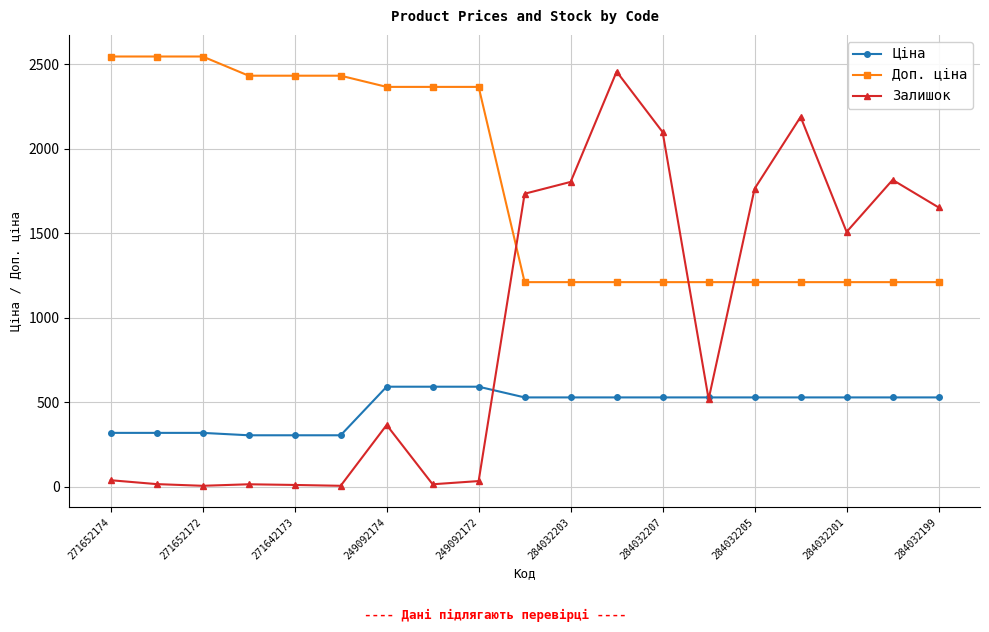

What is the smallest value displayed?

5.0